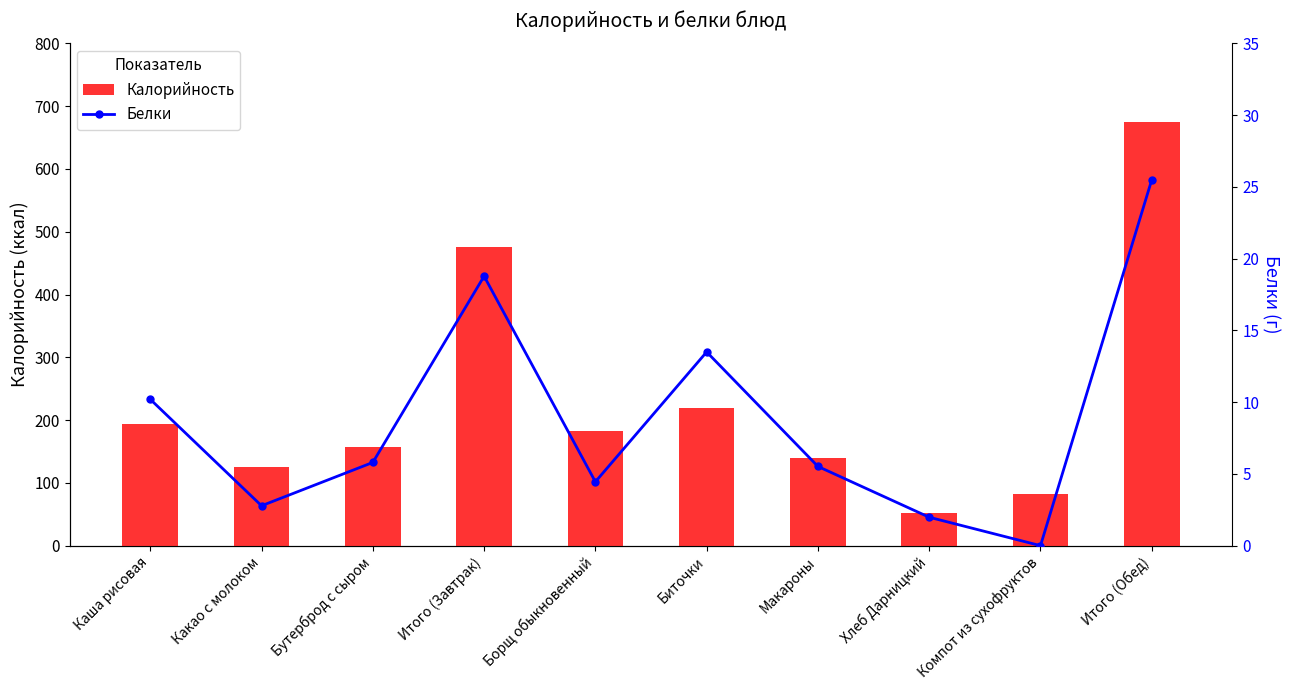

Which label corresponds to the smallest value in the chart?

Компот из сухофруктов